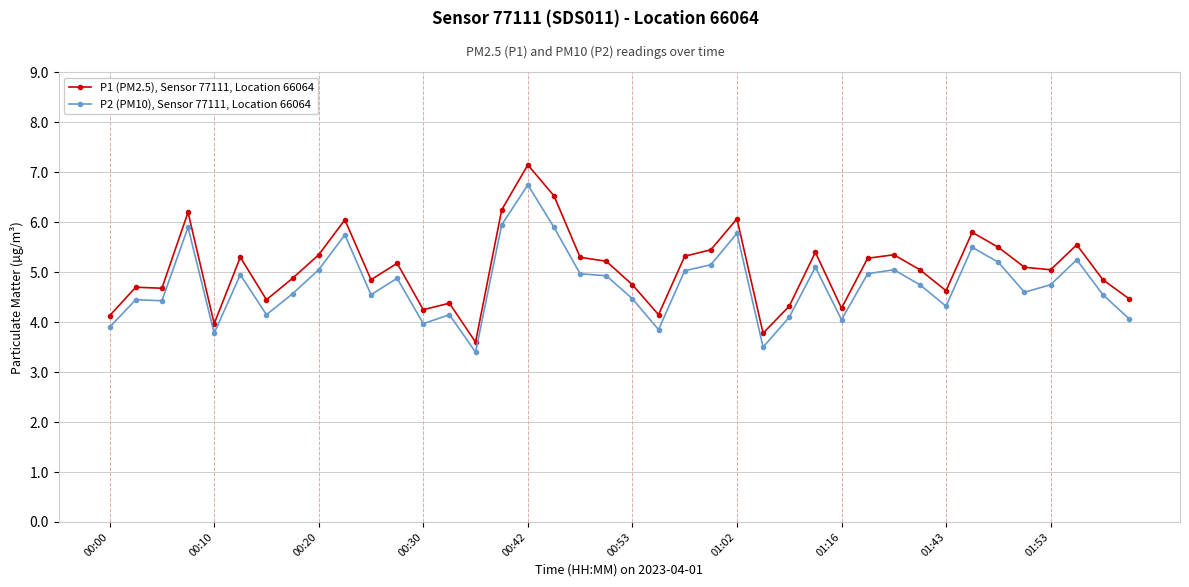

What are all the series names shown in the legend?

P1 (PM2.5), Sensor 77111, Location 66064, P2 (PM10), Sensor 77111, Location 66064